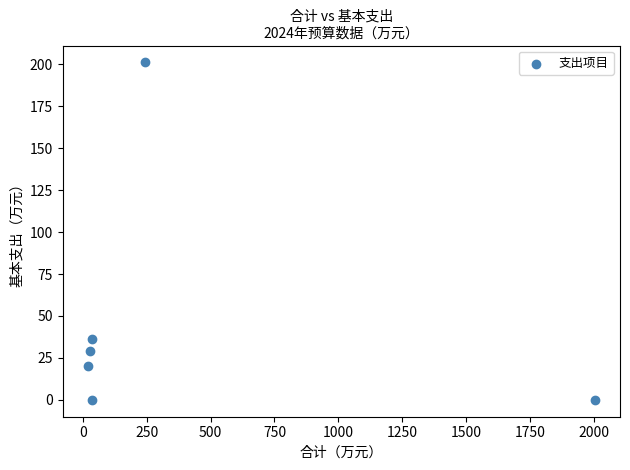

What Y value in the scatter plot is closest to 100?

36.5